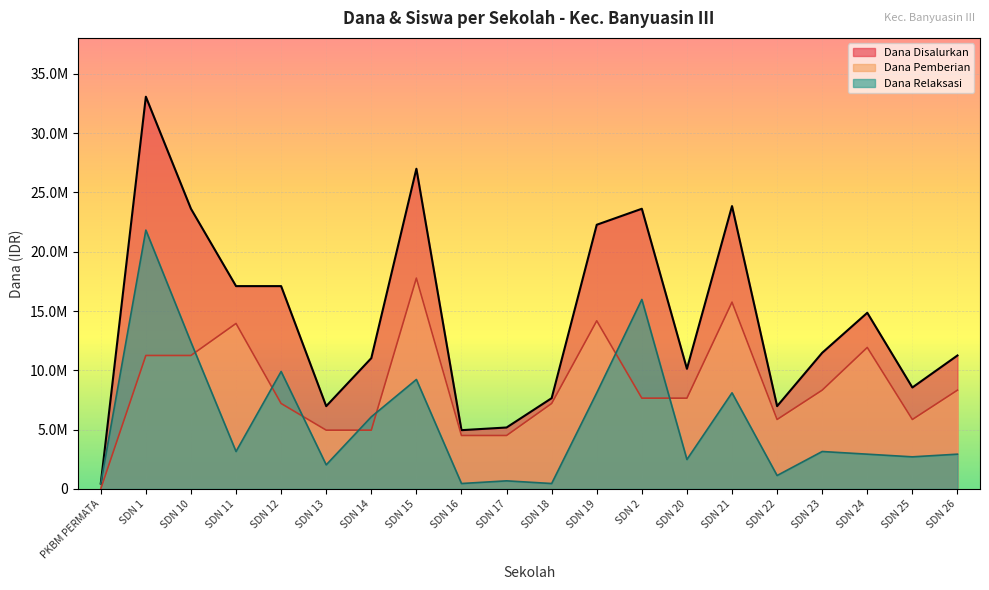

Which has a higher value, SDN 21 or SDN 12?

SDN 21